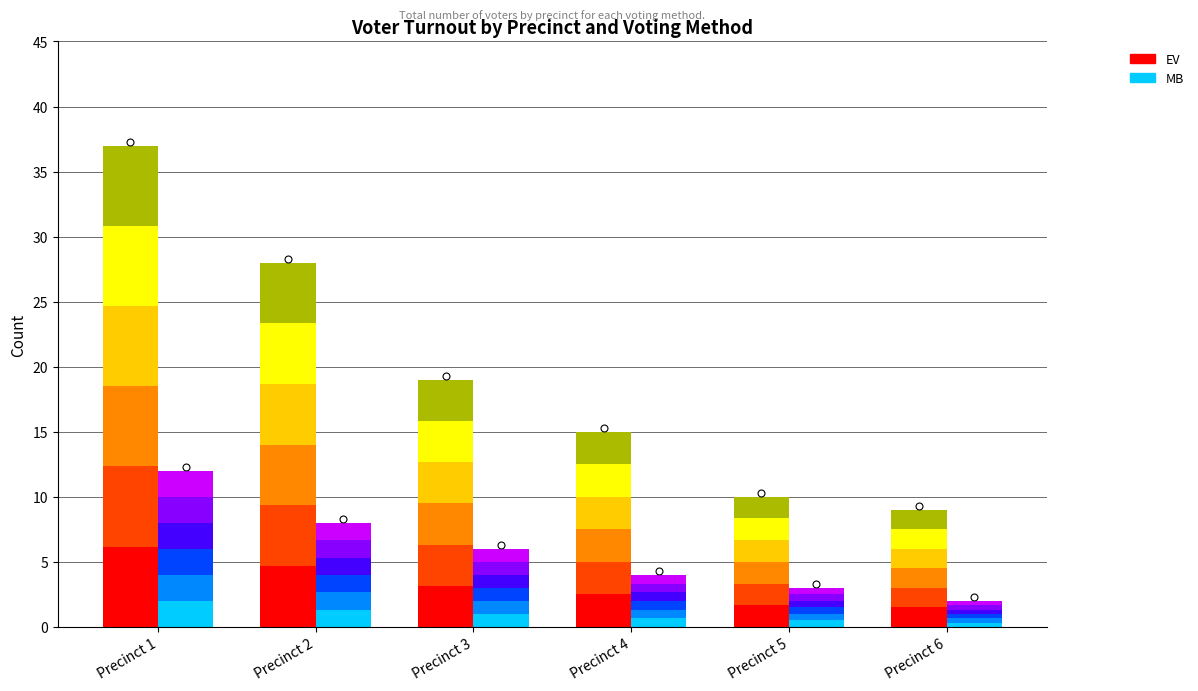

What is the difference between the maximum and minimum values in the EV series?

4.7